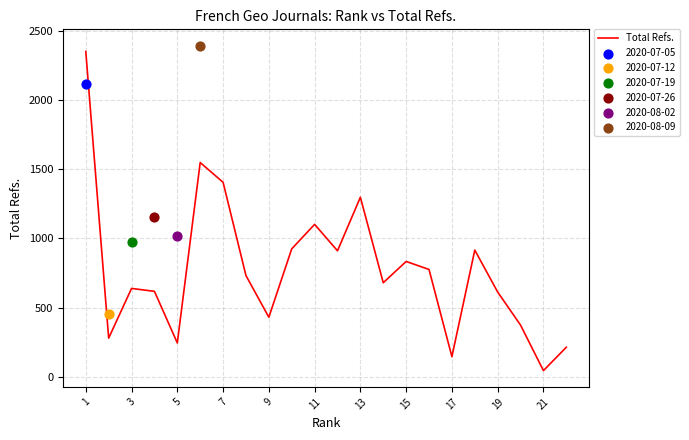

The value of Total Refs. at 13 is 1298. True or false?

True